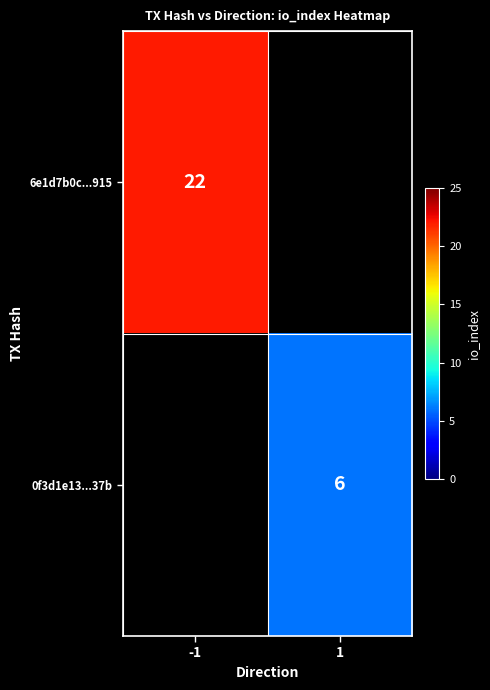

True or false: 6e1d7b0c...915 has a value of 13 at -1.

False